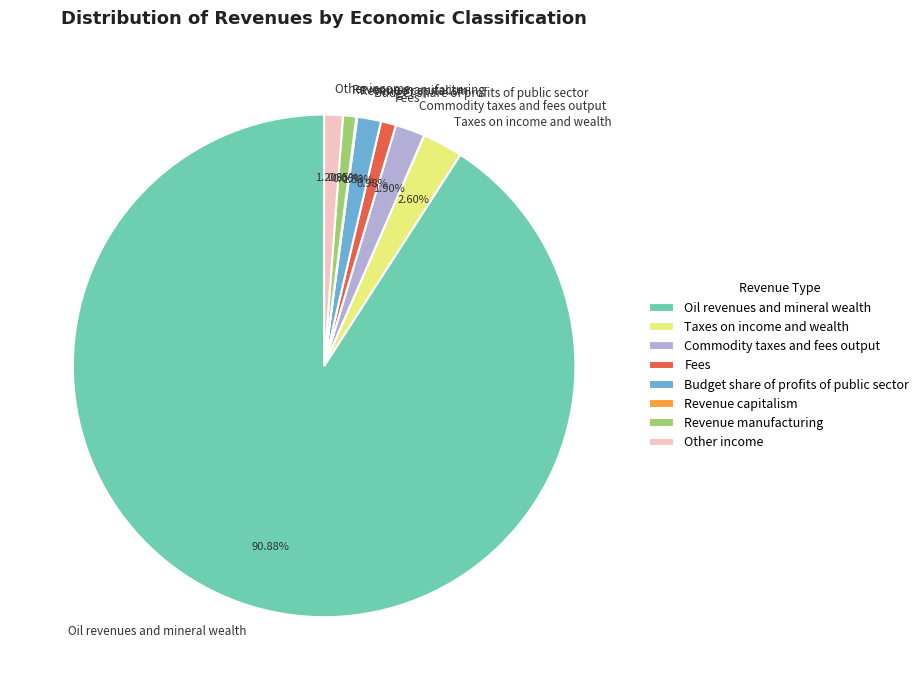

Is Budget share of profits of public sector the majority of the pie?

No